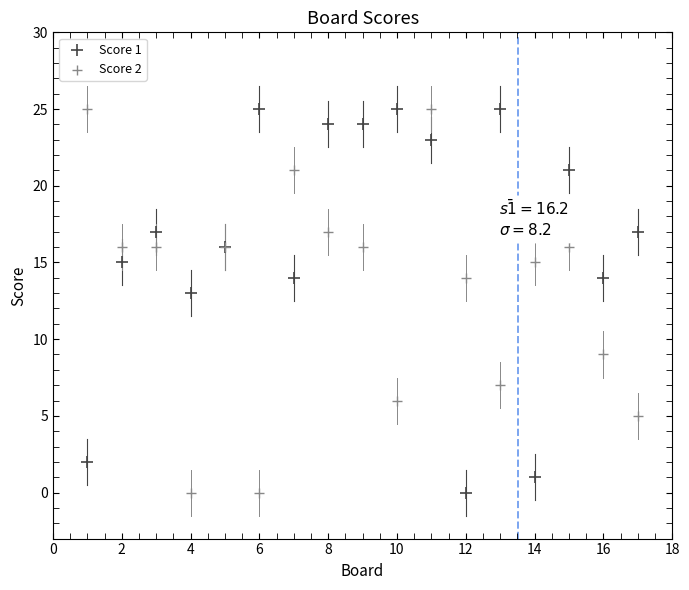

Across all series, what Y value is closest to 12?

13